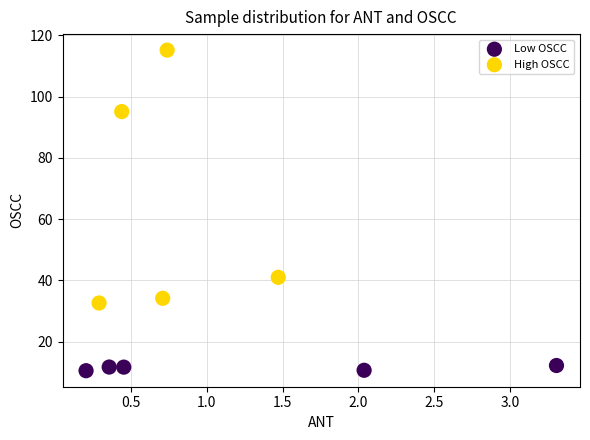

Which series has the widest spread of Y values?

High OSCC